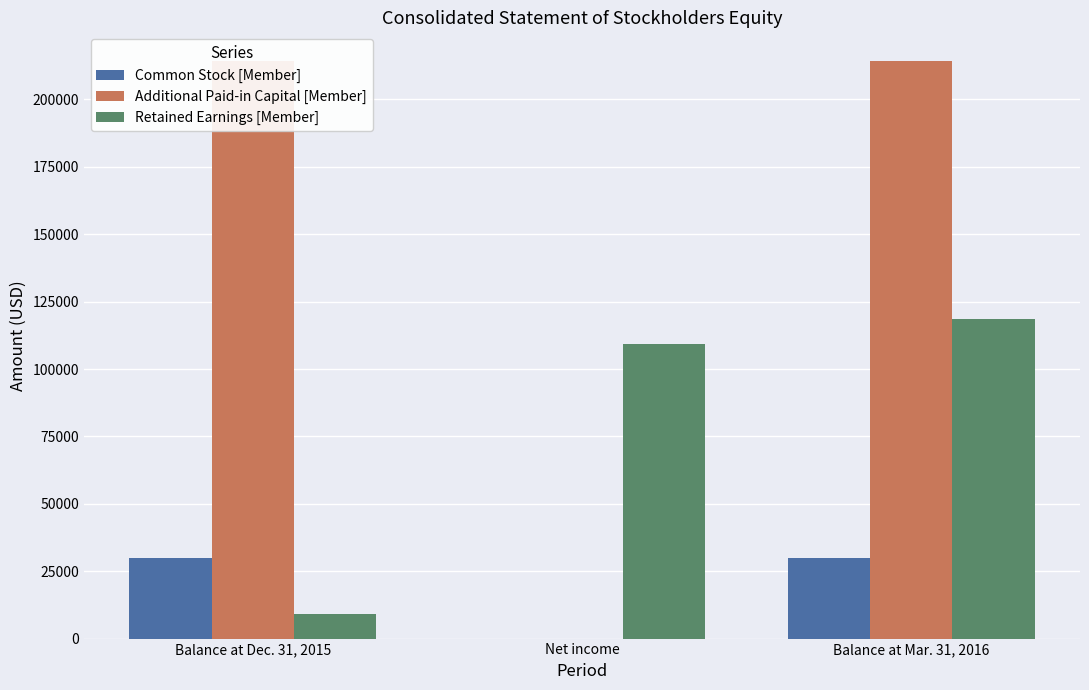

How many positive values does the Additional Paid-in Capital [Member] series have?

2